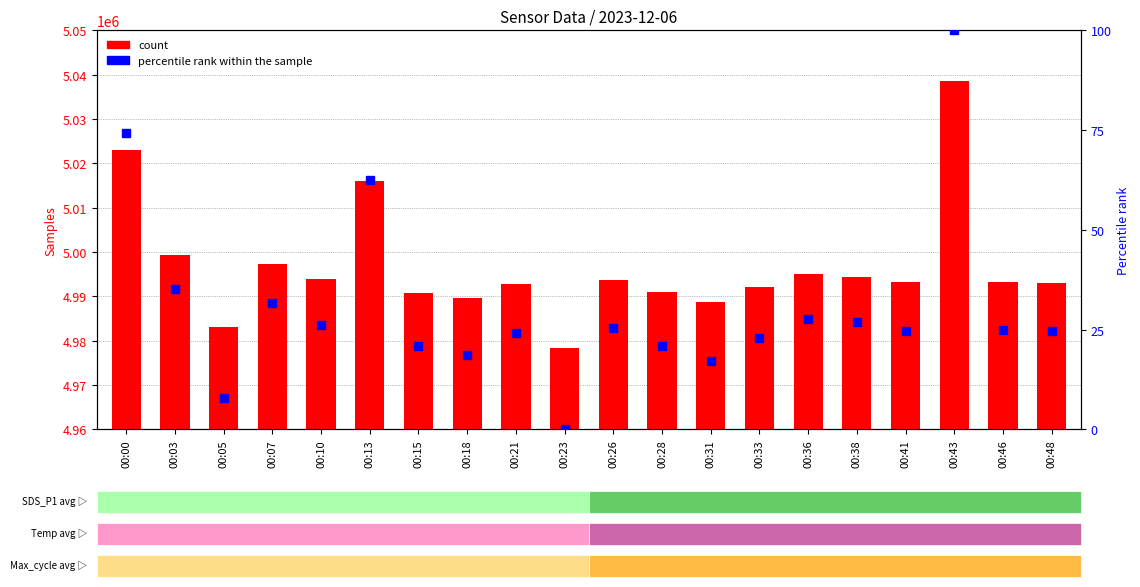

The percentile rank within the sample series shows 26.1 at 00:10. True or false?

True